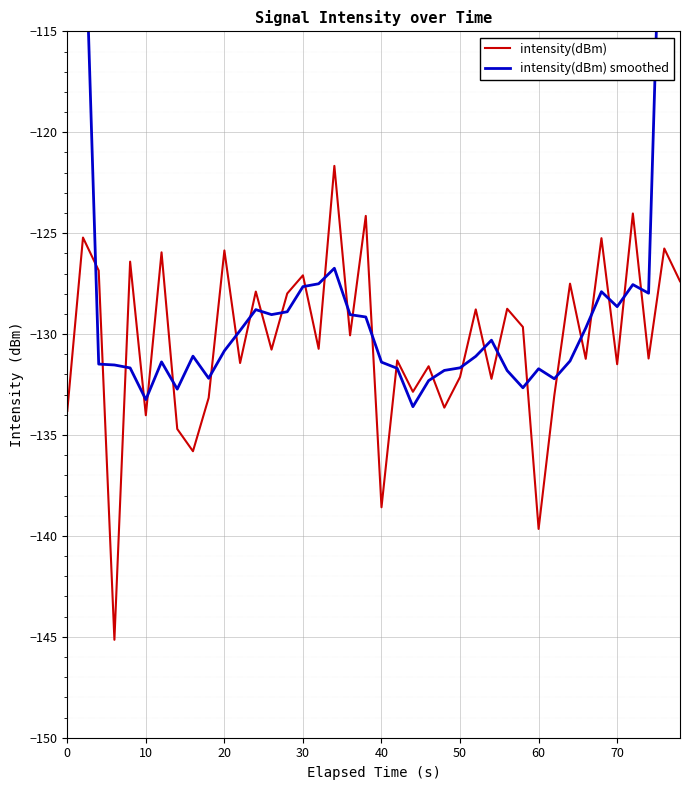

The intensity(dBm) series shows -132.1 at 50. True or false?

True